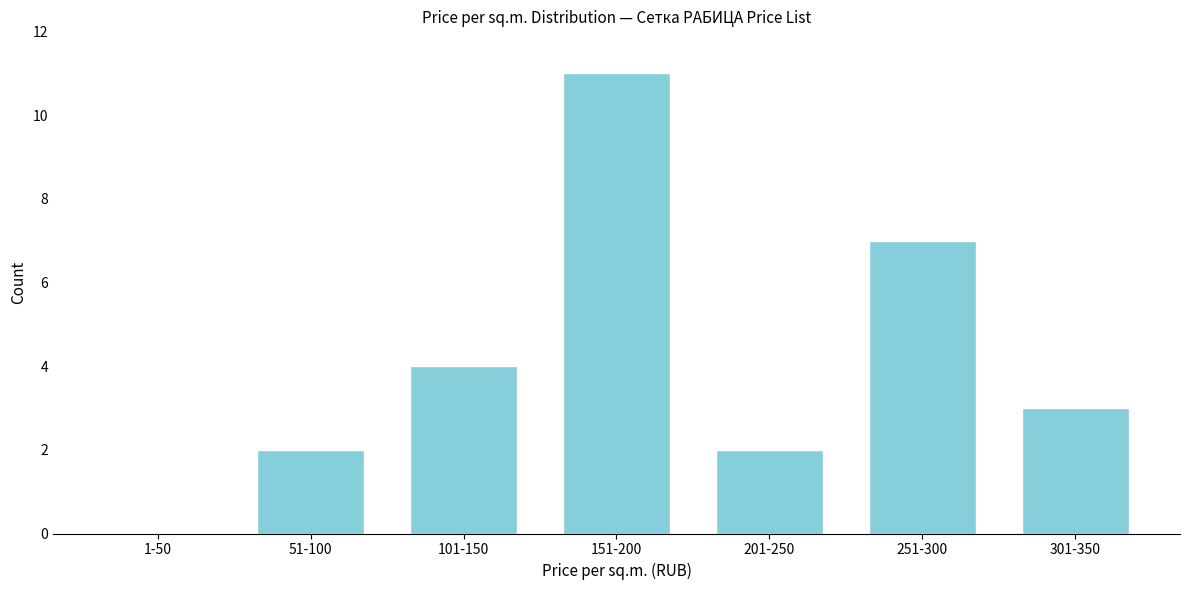

Reading left to right, transcribe all the data shown in this chart.

1-50=0	51-100=2	101-150=4	151-200=11	201-250=2	251-300=7	301-350=3